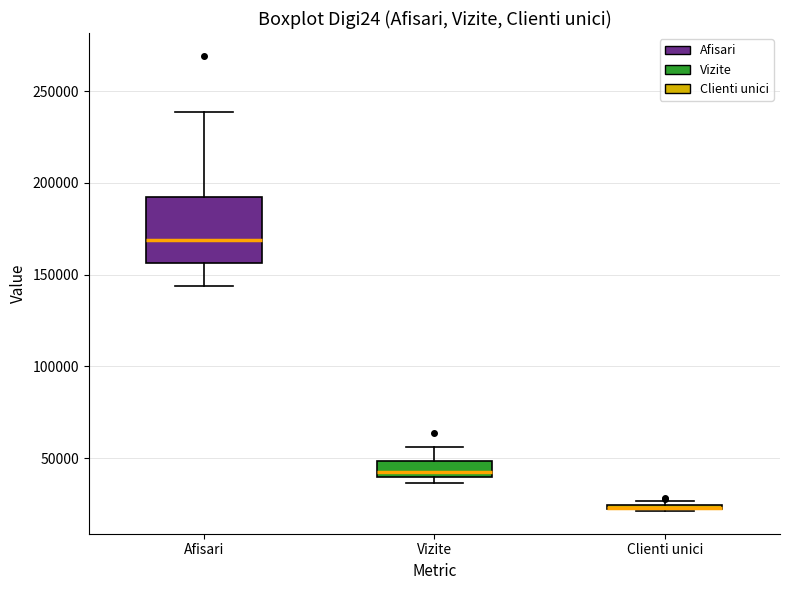

Which box is the tallest, from its lower edge to its upper edge?

Afisari